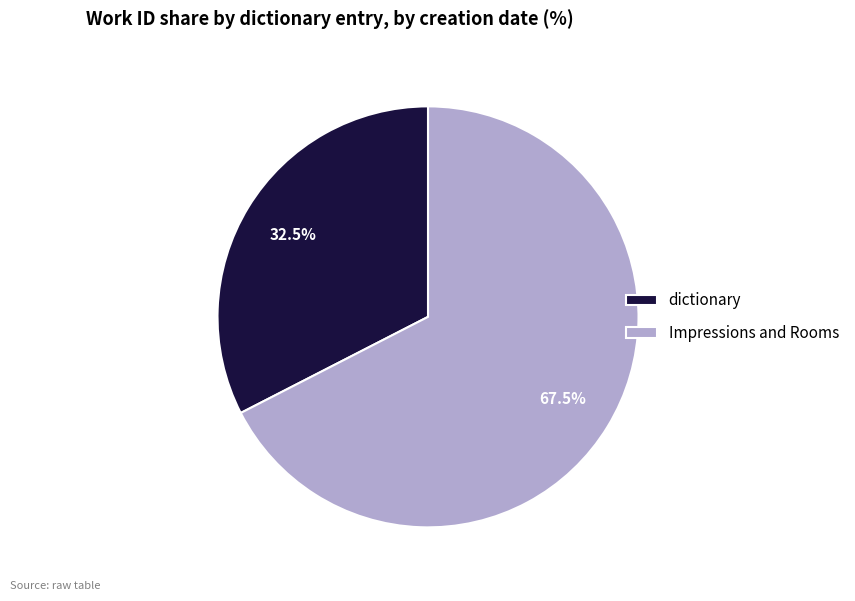

Rank the categories by value from highest to lowest.

Impressions and Rooms, dictionary